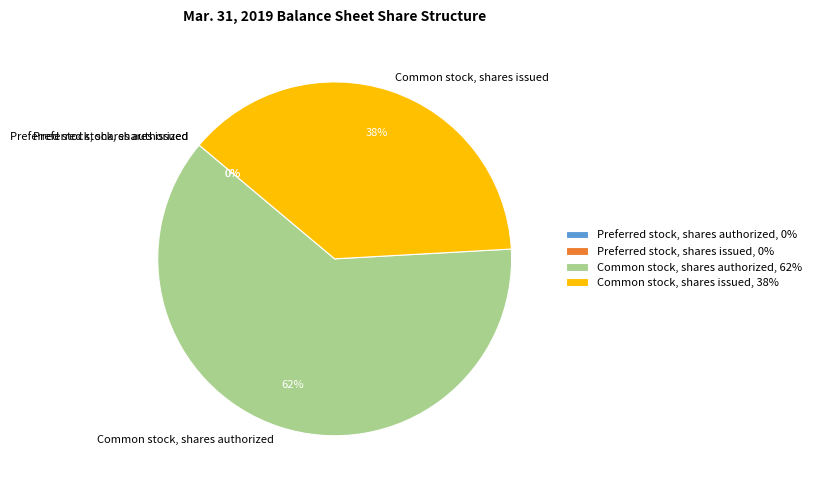

Is there a majority slice in this chart?

Yes